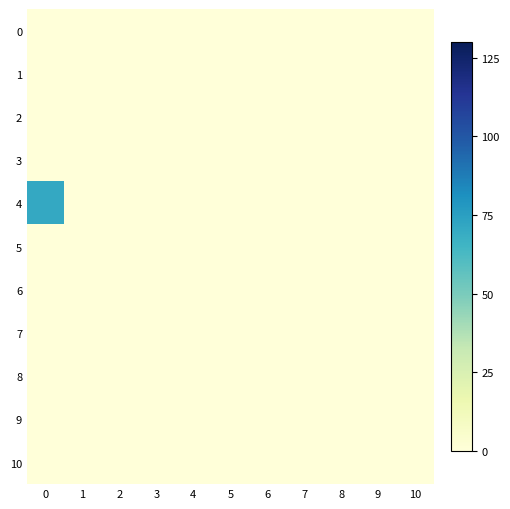

Which series has the largest total across all categories?

4